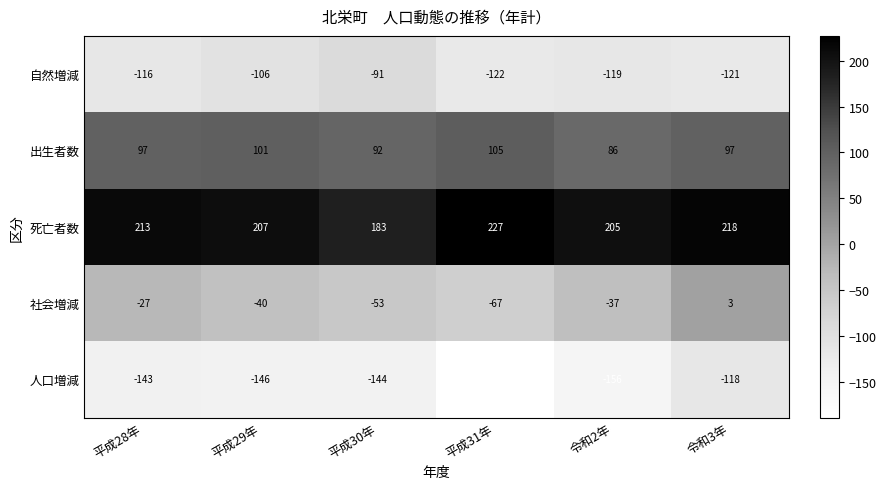

What value does the 死亡者数 series have at 平成29年, to the nearest 10?

210